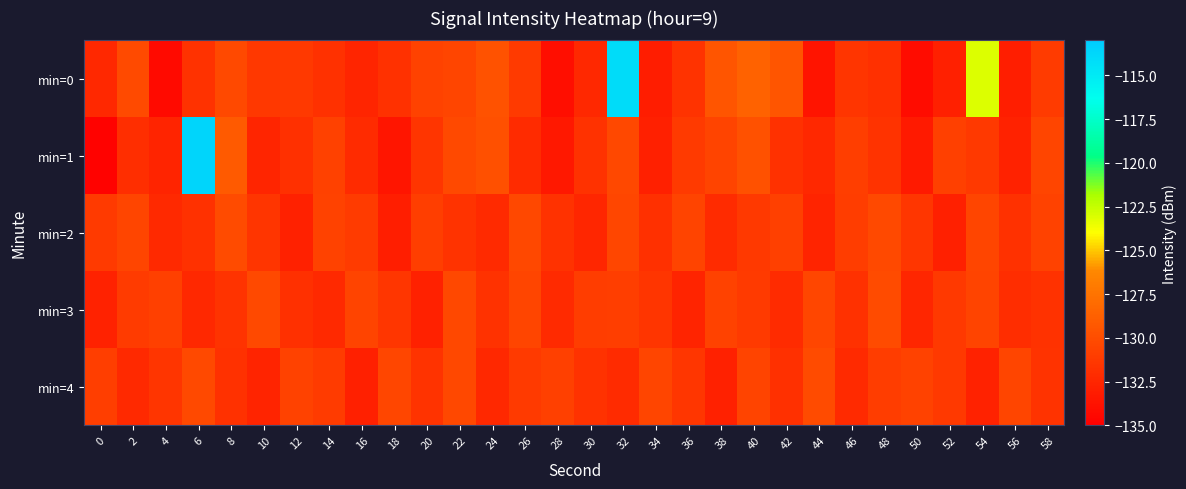

At how many categories does at least one series exceed -122?

2